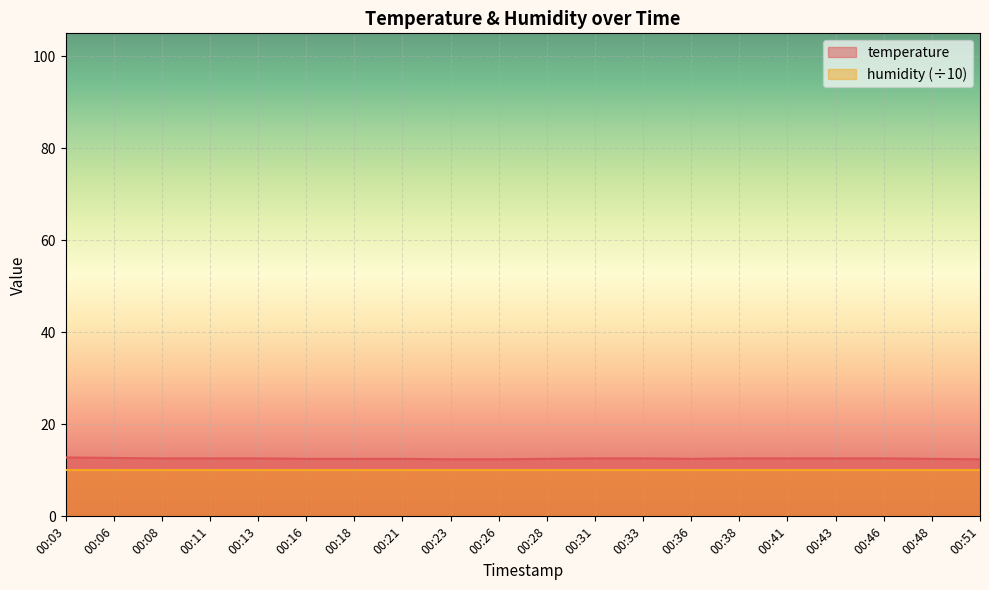

Reading left to right, what are all the values shown in this chart?

00:03=12.8	00:06=12.7	00:08=12.6	00:11=12.6	00:13=12.6	00:16=12.5	00:18=12.5	00:21=12.5	00:23=12.4	00:26=12.4	00:28=12.5	00:31=12.6	00:33=12.6	00:36=12.5	00:38=12.6	00:41=12.6	00:43=12.6	00:46=12.6	00:48=12.5	00:51=12.4